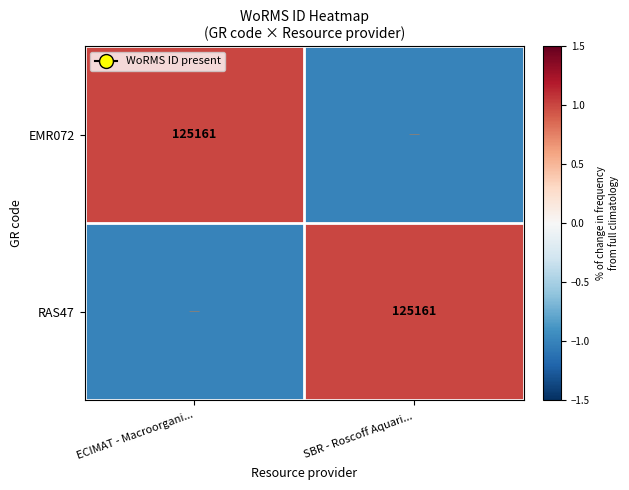

Count the number of data series in this chart.

2